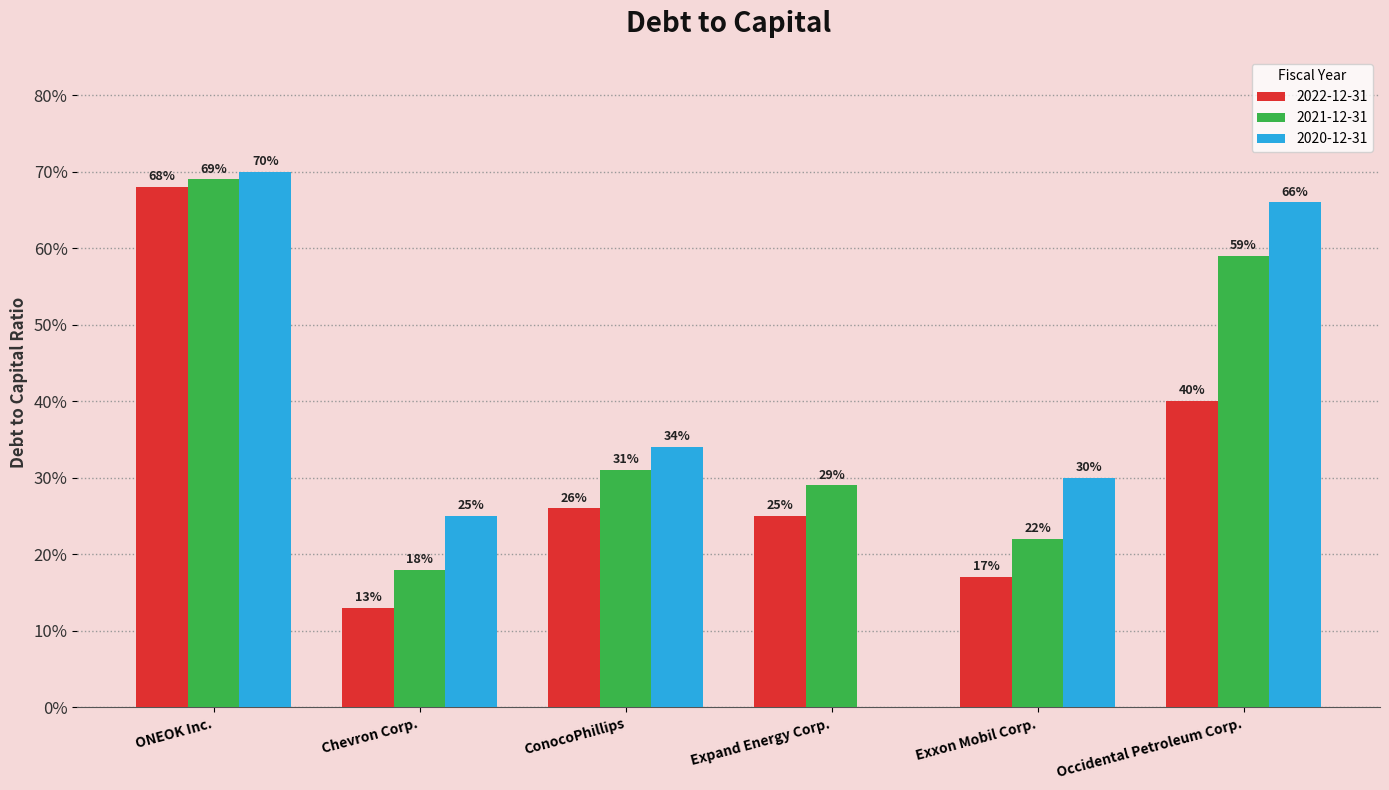

At which category is the sum across all series the highest?

ONEOK Inc.